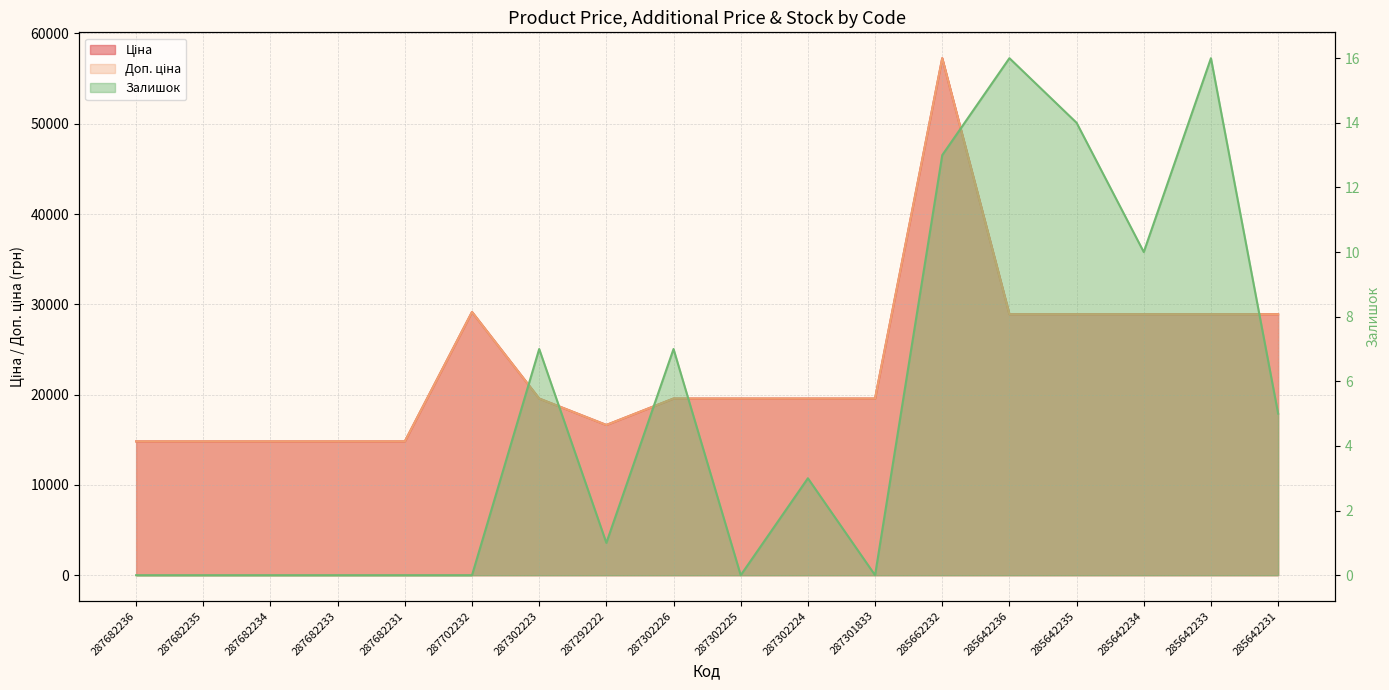

List the series in order of their peak value, lowest first.

Залишок, Ціна, Доп. ціна